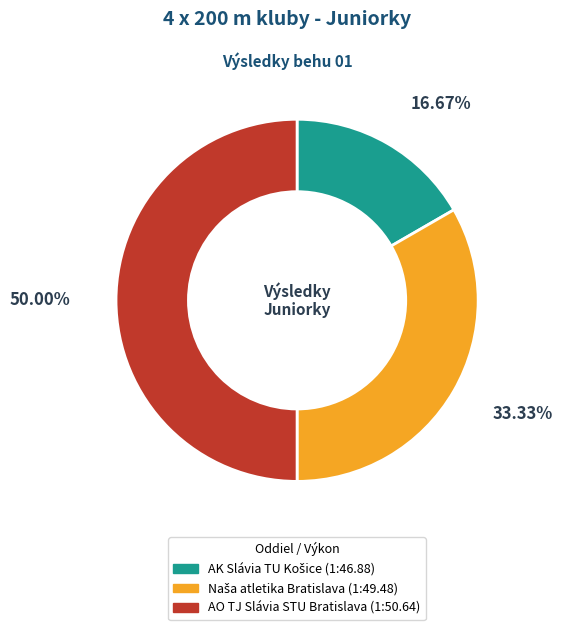

Which slice is the largest?

AO TJ Slávia STU Bratislava